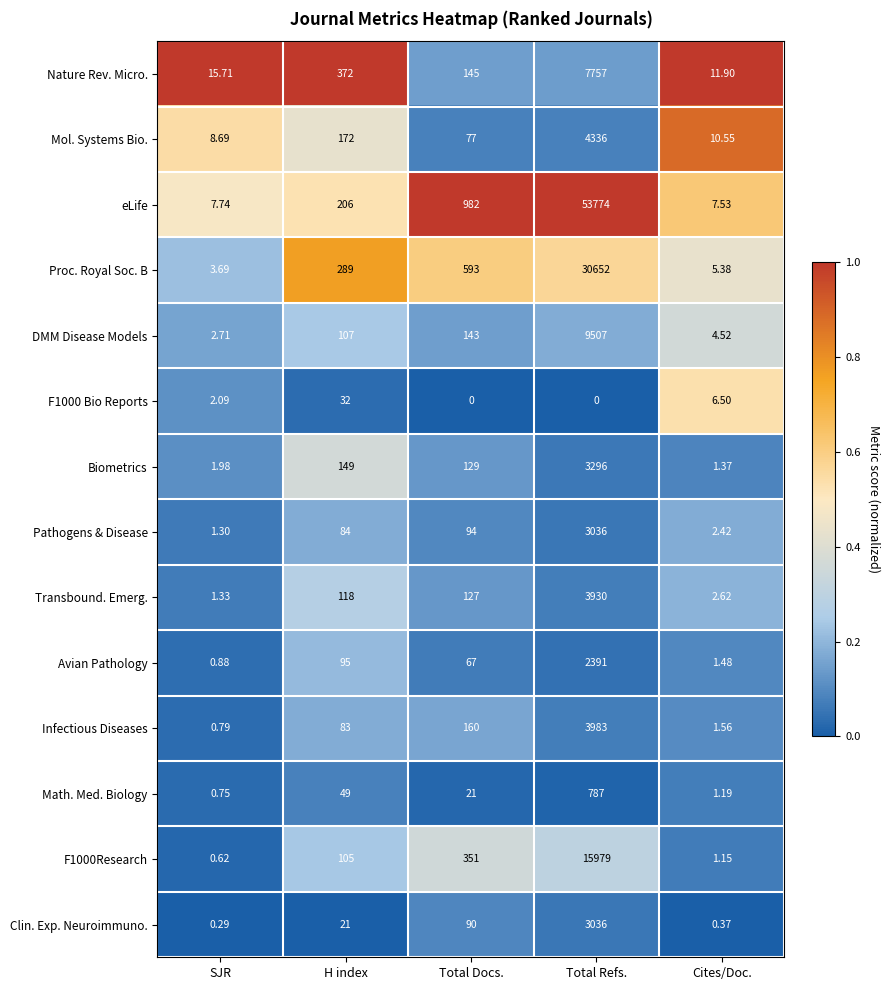

Where does the Biometrics series first go above 129?

H index